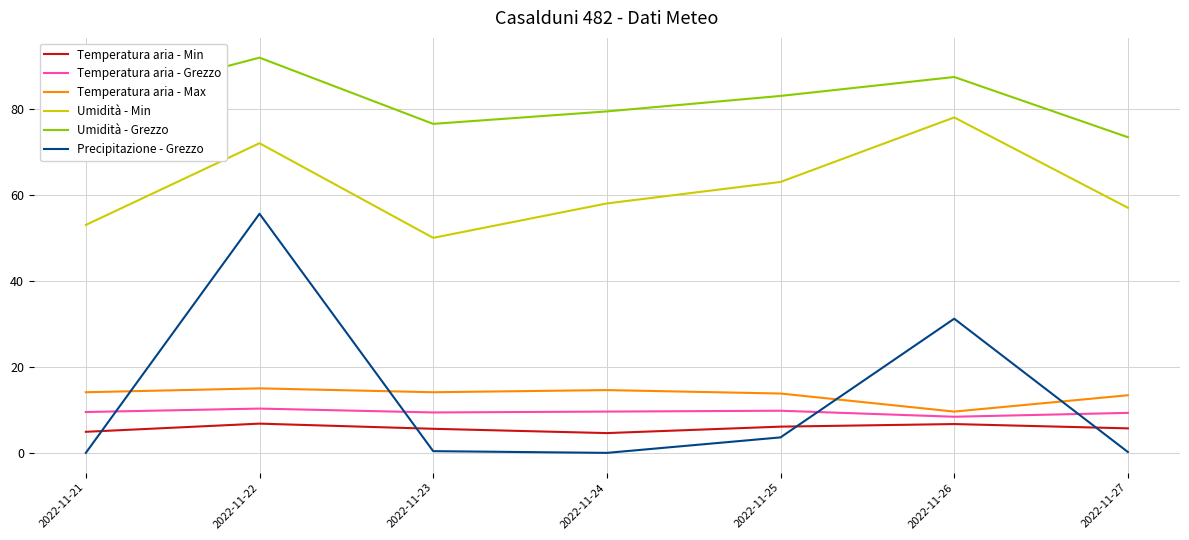

True or false: Precipitazione - Grezzo and Umidità - Min cross at least once.

False